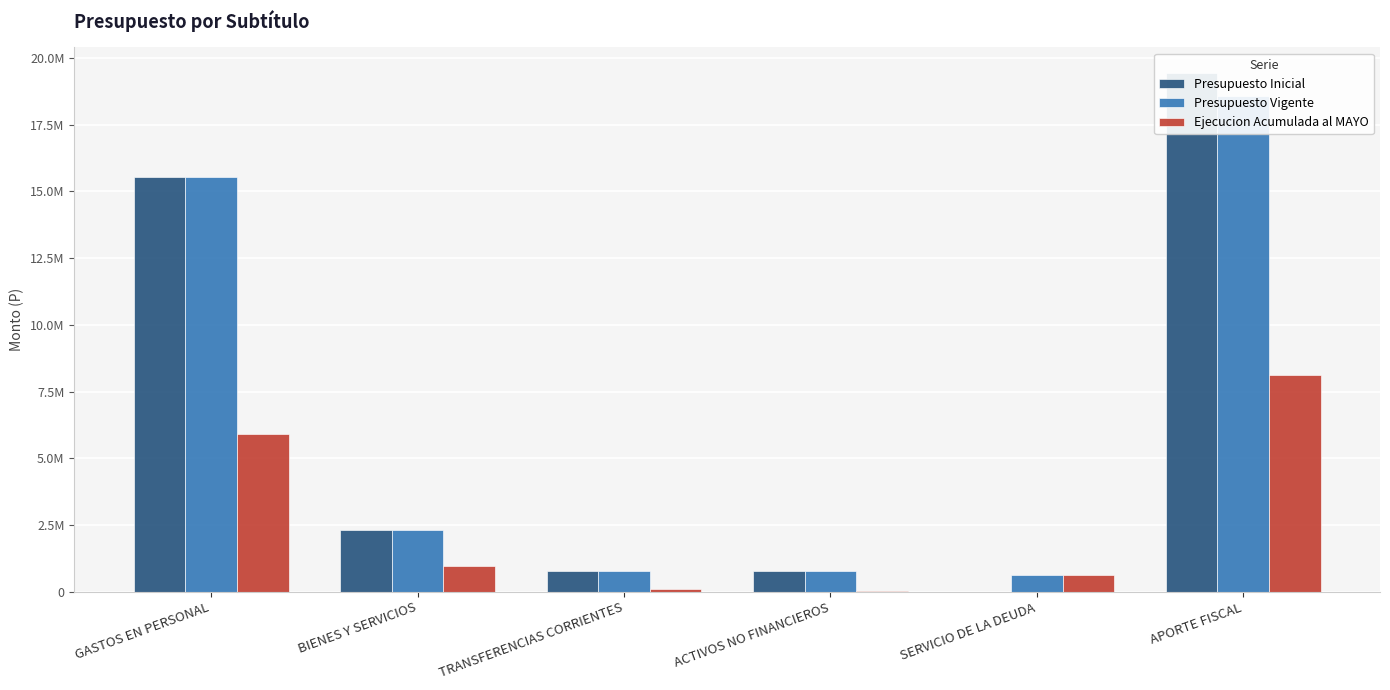

What is the label of the 4th bar from the right?

TRANSFERENCIAS CORRIENTES